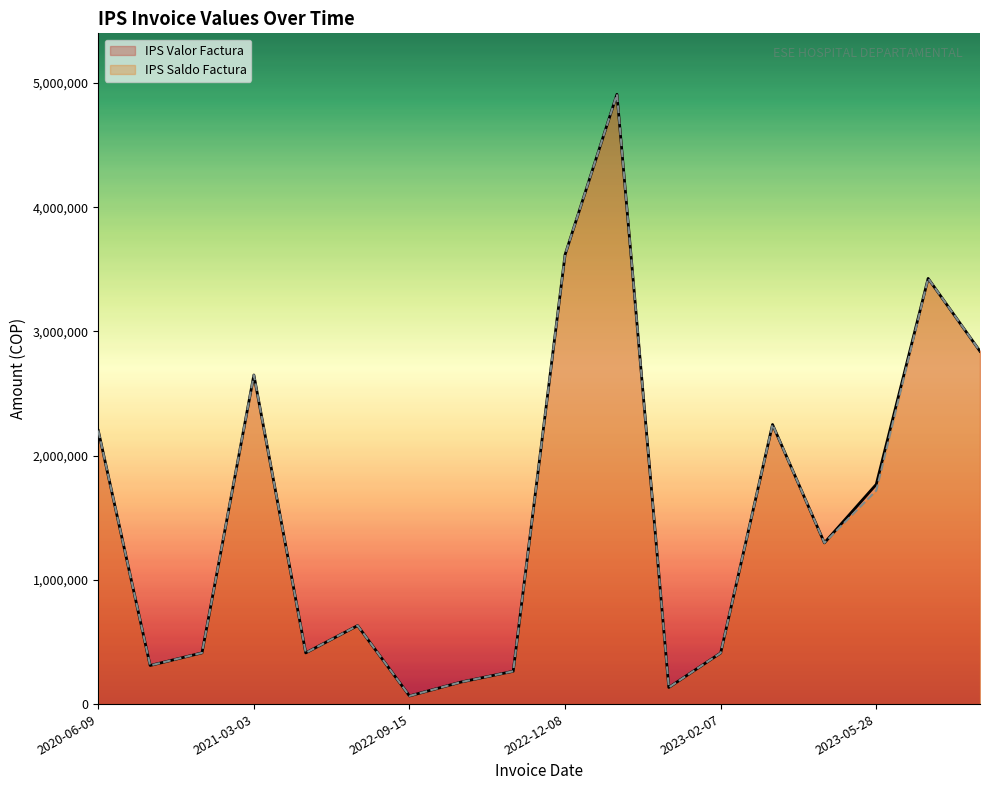

Is it true that IPS Saldo Factura equals 227213 at 2023-02-07?

False